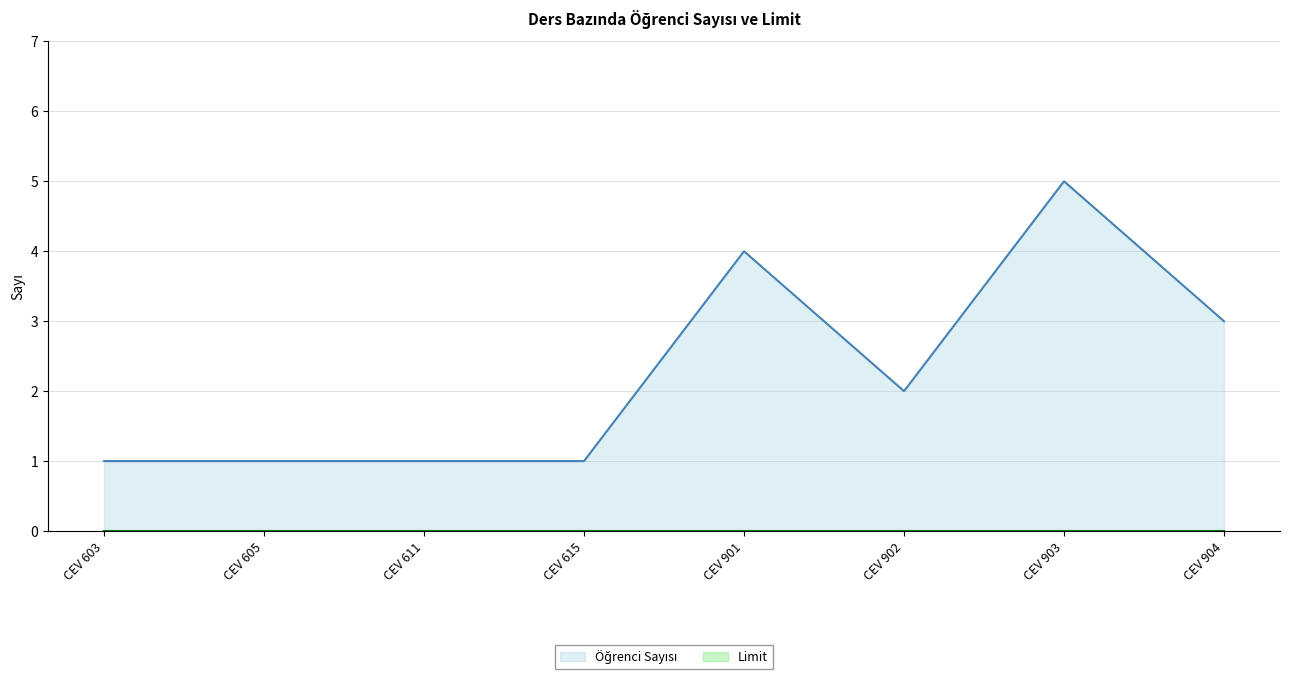

How many values are between 1 and 4?

7